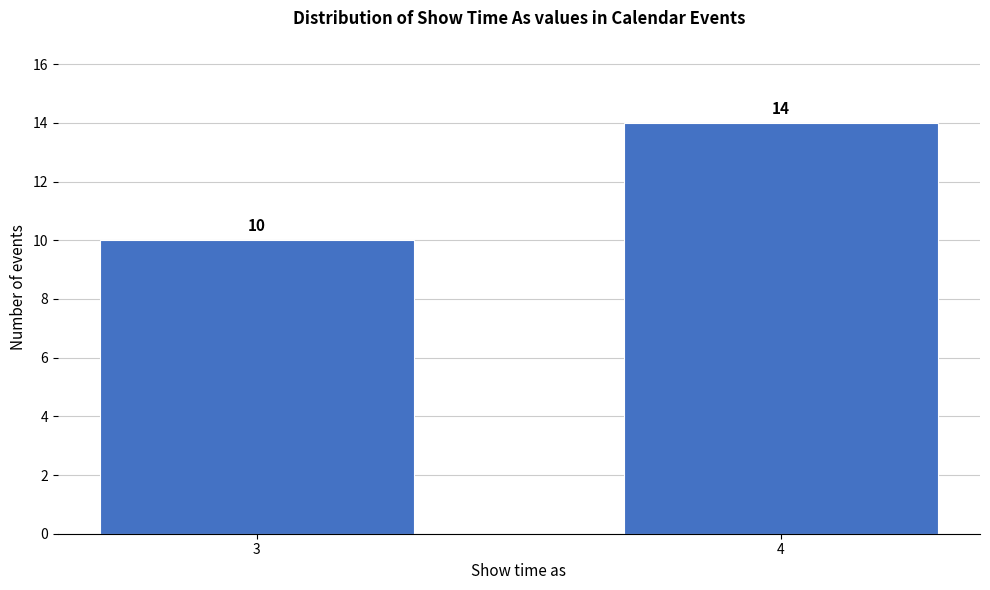

Reading right to left, what are all the values shown in this chart?

4=14	3=10